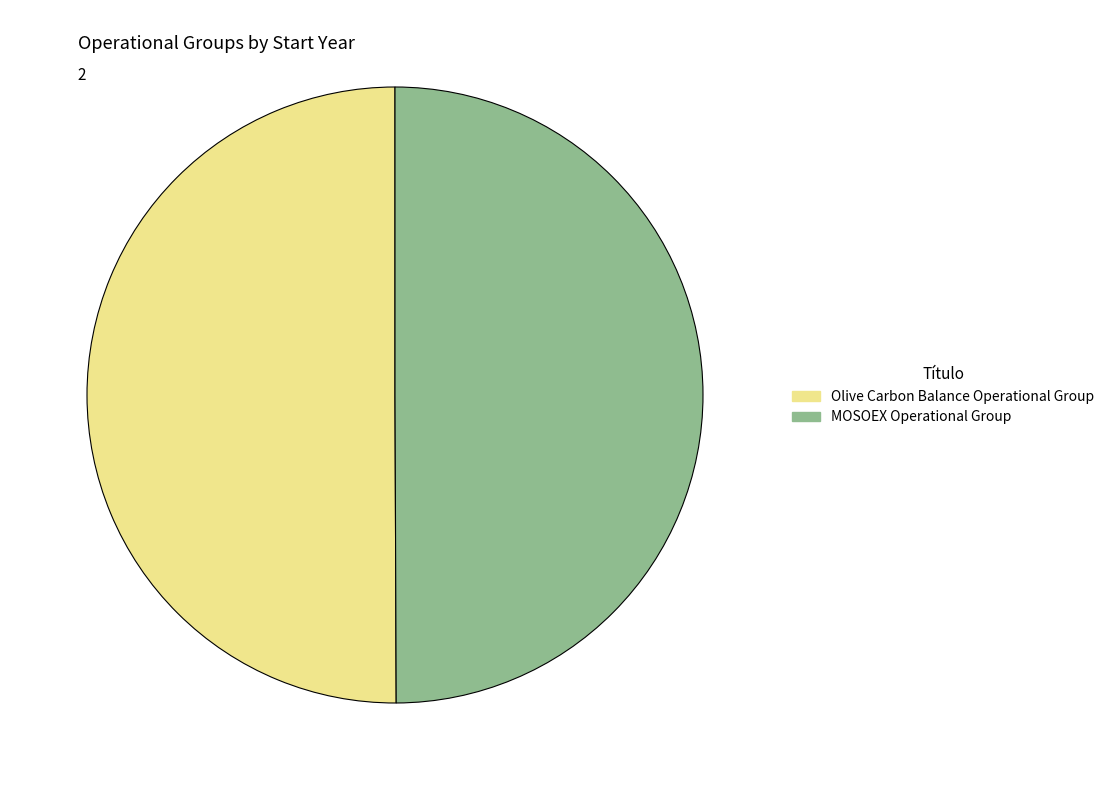

What is the ratio of the value at Olive Carbon Balance Operational Group to the value at MOSOEX Operational Group?

1.0